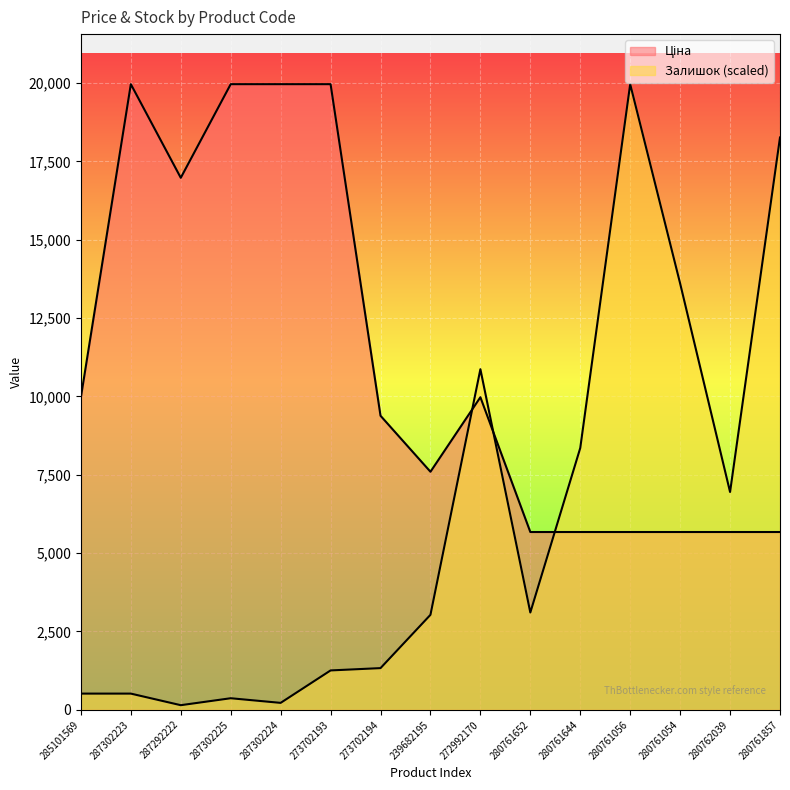

Is it true that Ціна equals 19964.2 at 287302224?

True